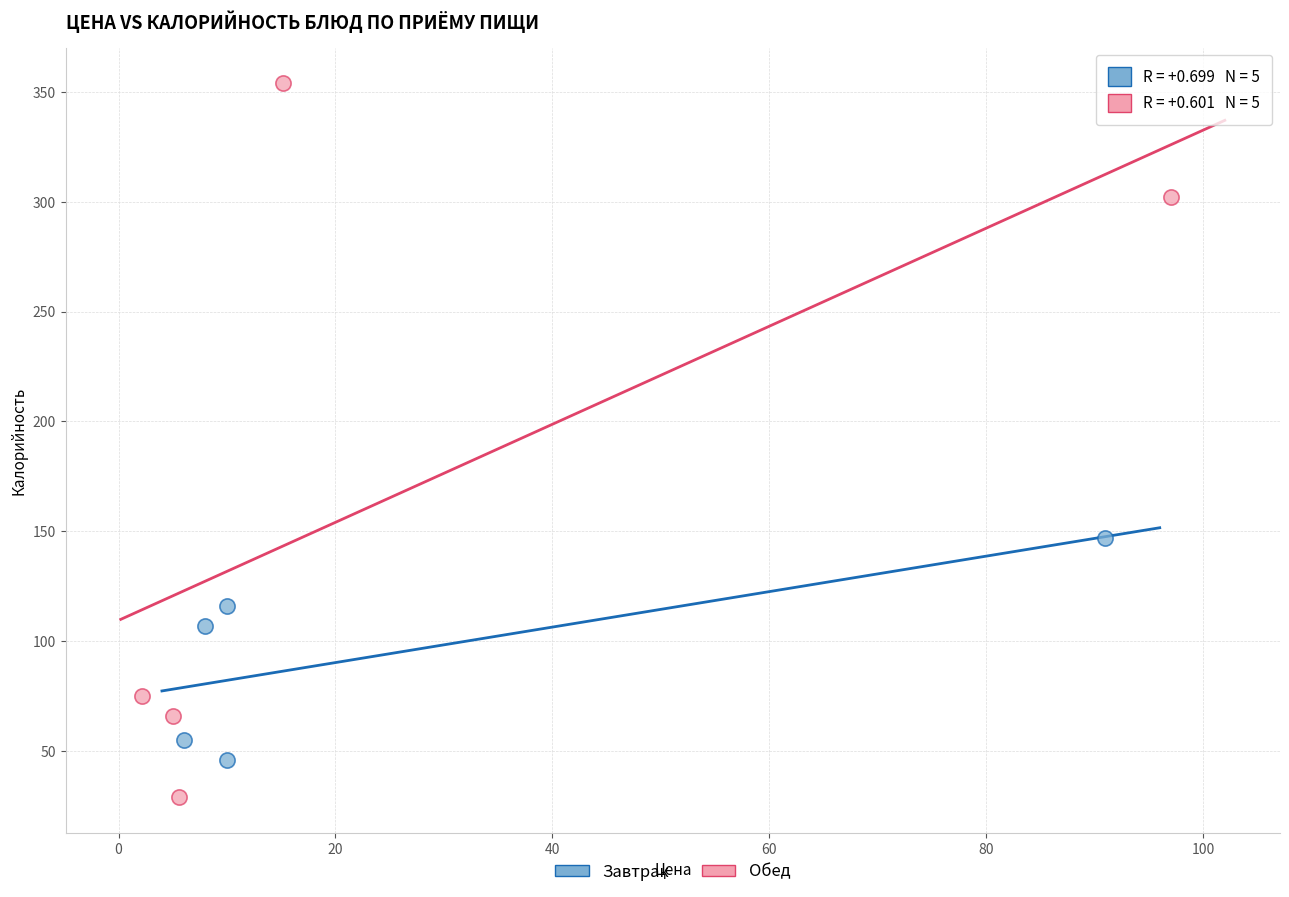

Which series reaches the minimum Y coordinate?

Обед